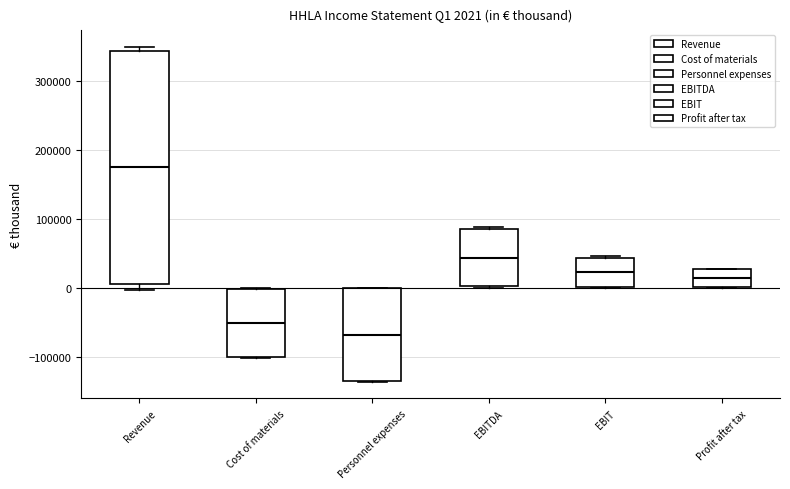

Which box has the lowest median line?

Personnel expenses